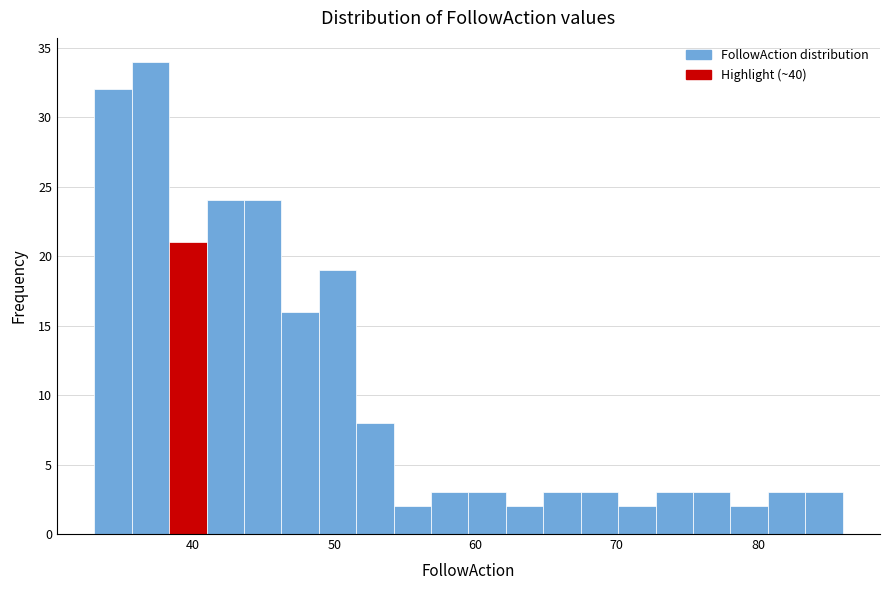

Around what value on the x-axis is the tallest bar? Give the approximate position of its centre, as read against the axis.

37